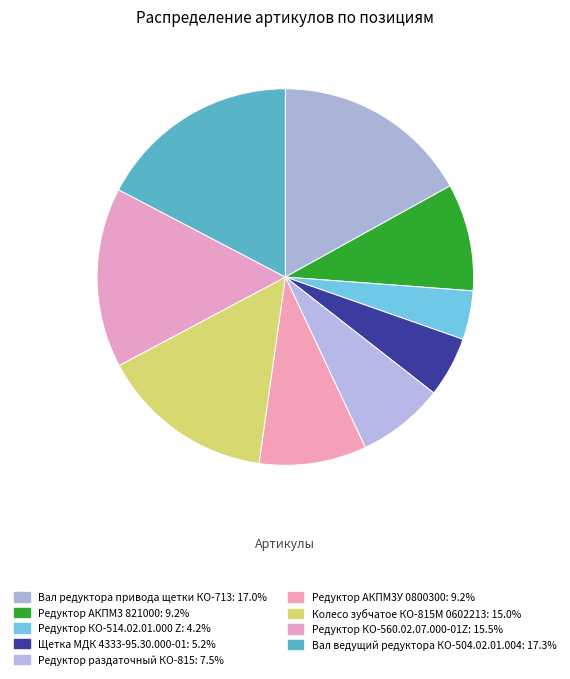

Is it true that Щетка МДК 4333-95.30.000-01 is 15% of the pie?

False